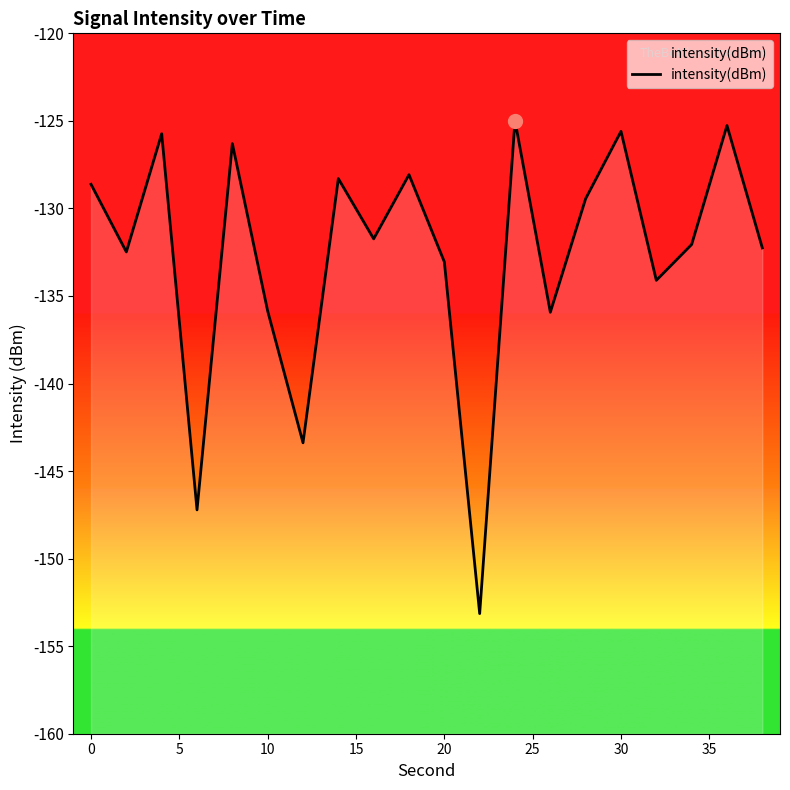

What is the average value?

-132.7